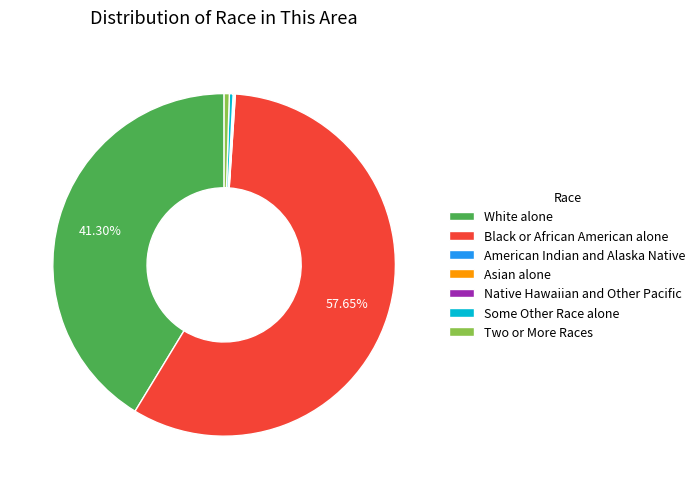

Which category has the biggest portion of the pie?

Black or African American alone